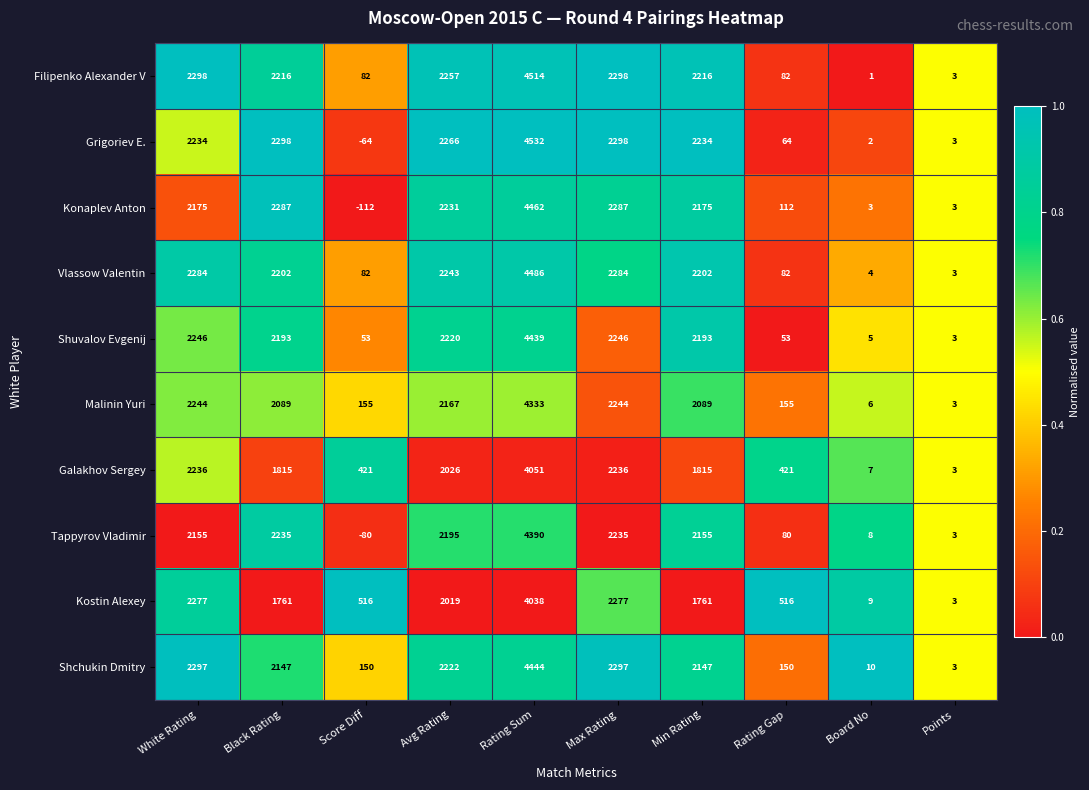

What is the sum of all Filipenko Alexander V values?

15967